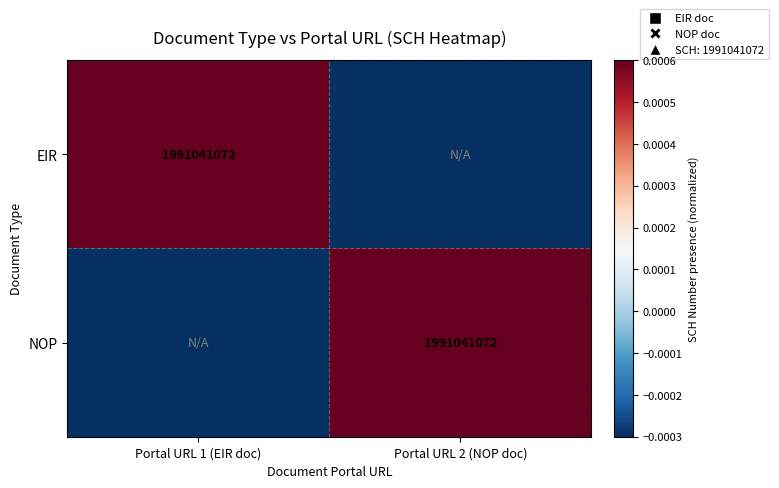

Is the value of EIR at Portal URL 1 (EIR doc) greater than the value of NOP at Portal URL 2 (NOP doc)?

No